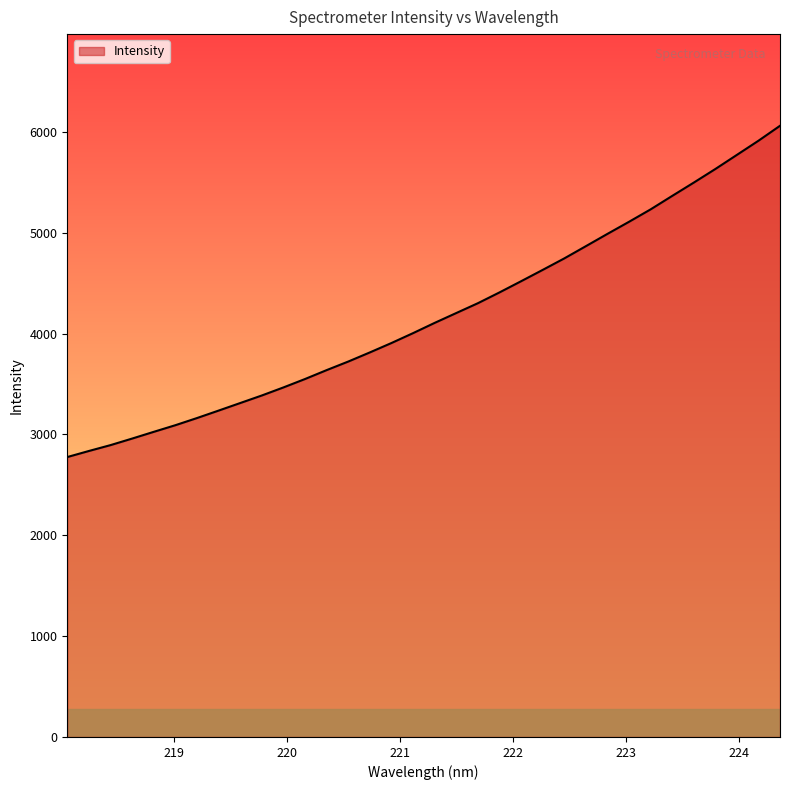

What is the maximum value shown in the chart?

6060.0